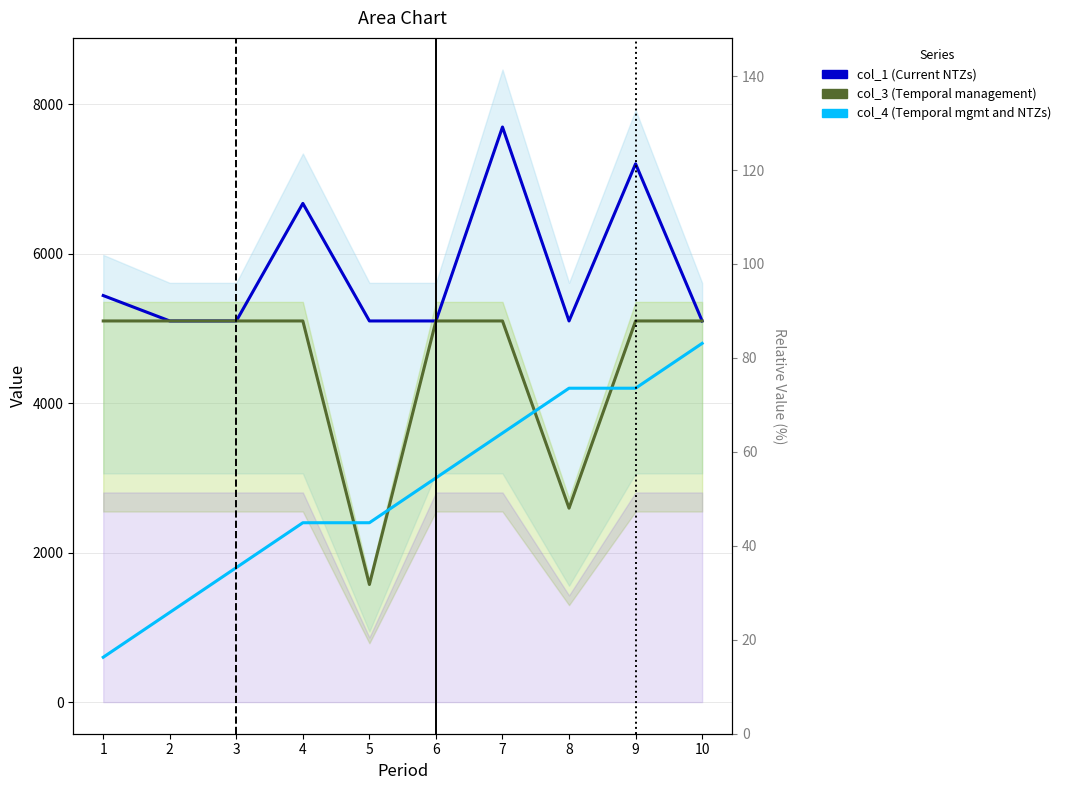

What is the sum of all col_3 (Temporal management) values?

44968.4